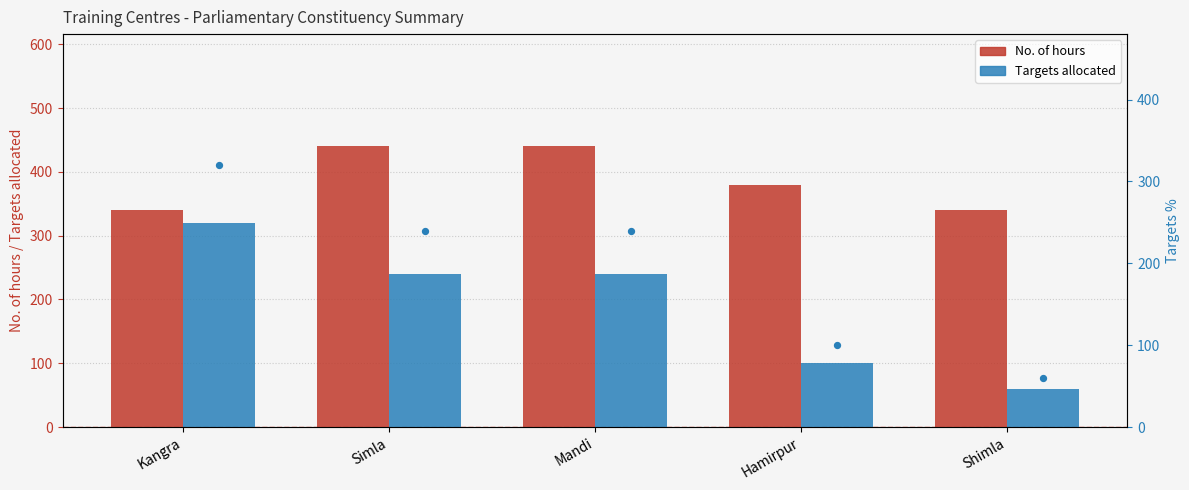

Which series reaches the maximum Y coordinate?

No. of hours